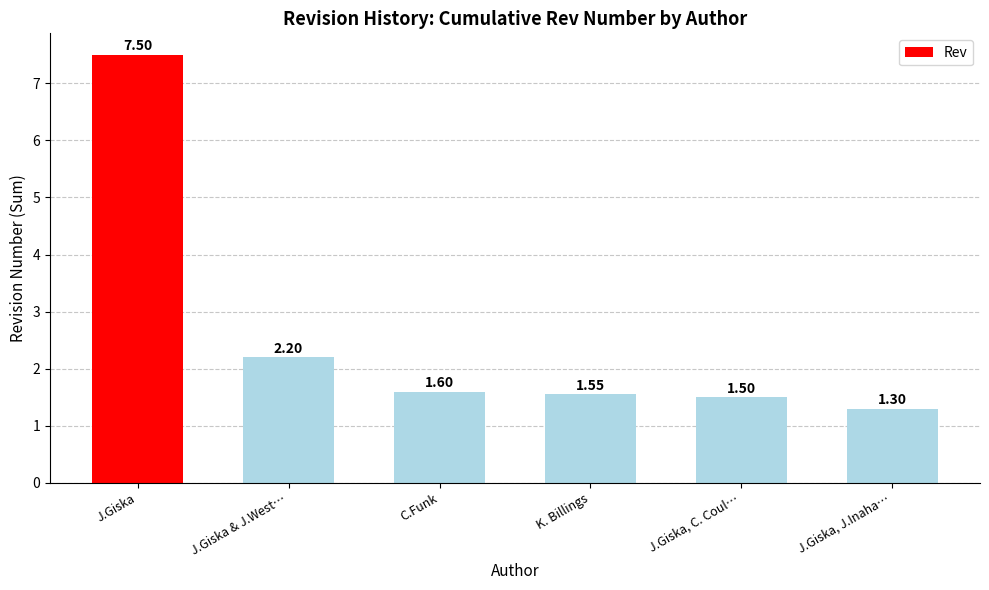

What is the difference between the maximum and second lowest values?

6.0